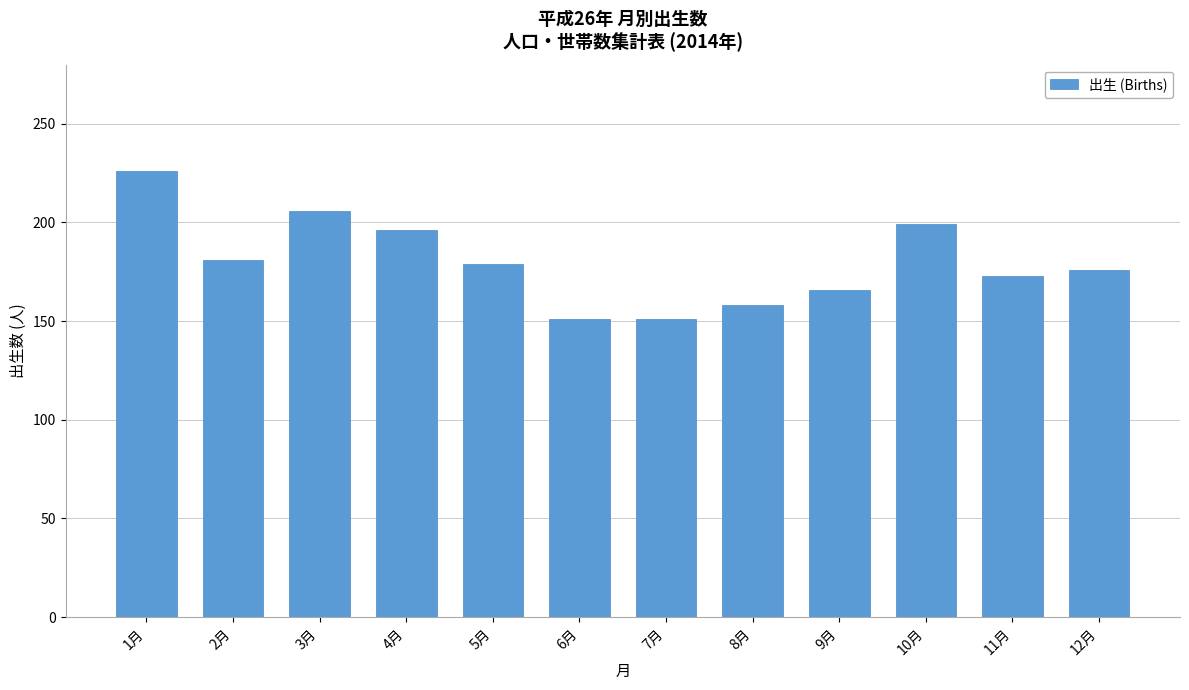

How many data points are less than 179?

6